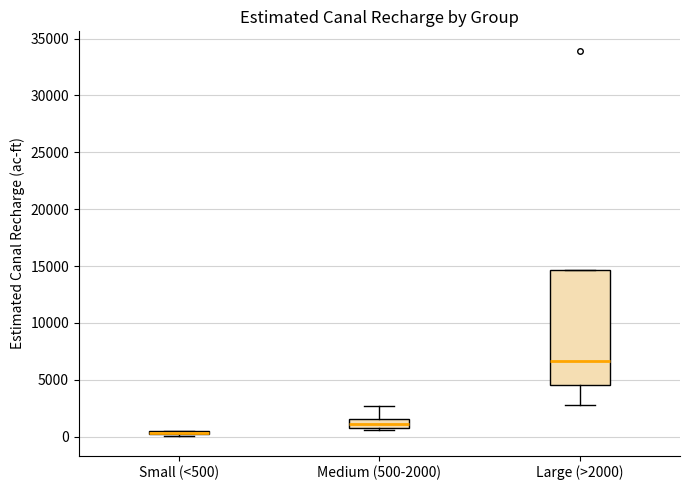

Comparing the boxes themselves (not the whiskers), which one is the tallest?

Large (>2000)